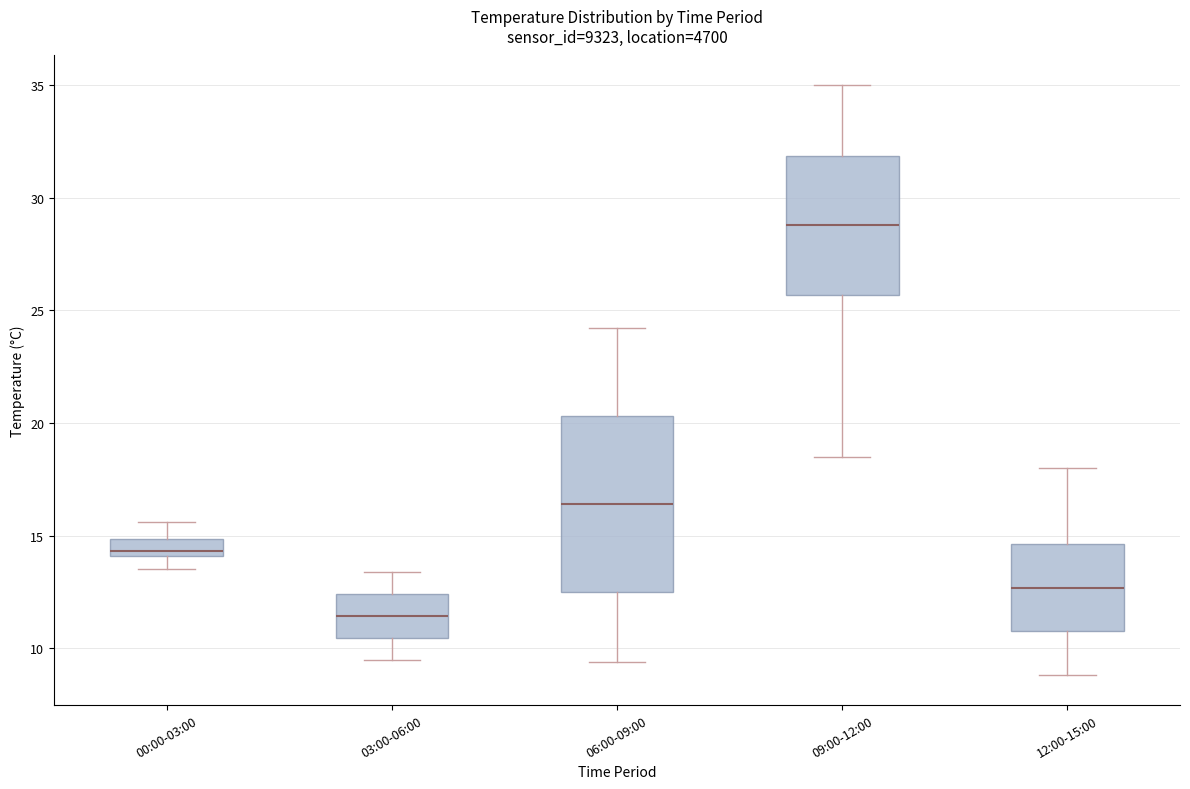

Reading left to right, transcribe this box plot: for each box, give where its median line is, the range the box spans, and where its two whiskers end, as read against the y-axis. The values are not printed on the chart, so give them approximately, as read against the axis.

00:00-03:00: median 14.5, box 14.0 to 15.0, whiskers 13.5 to 15.5
03:00-06:00: median 11.5, box 10.5 to 12.5, whiskers 9.5 to 13.5
06:00-09:00: median 16.5, box 12.5 to 20.5, whiskers 9.5 to 24.0
09:00-12:00: median 29.0, box 25.5 to 32.0, whiskers 18.5 to 35.0
12:00-15:00: median 12.5, box 11.0 to 14.5, whiskers 9.0 to 18.0